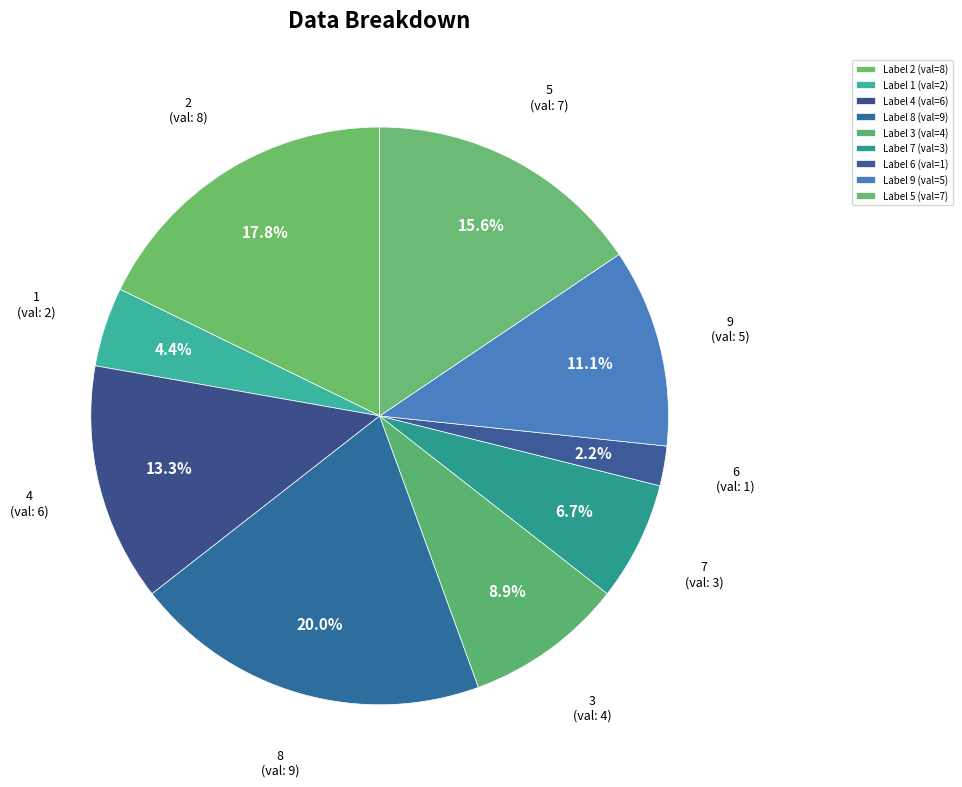

Does any single category account for the majority?

No